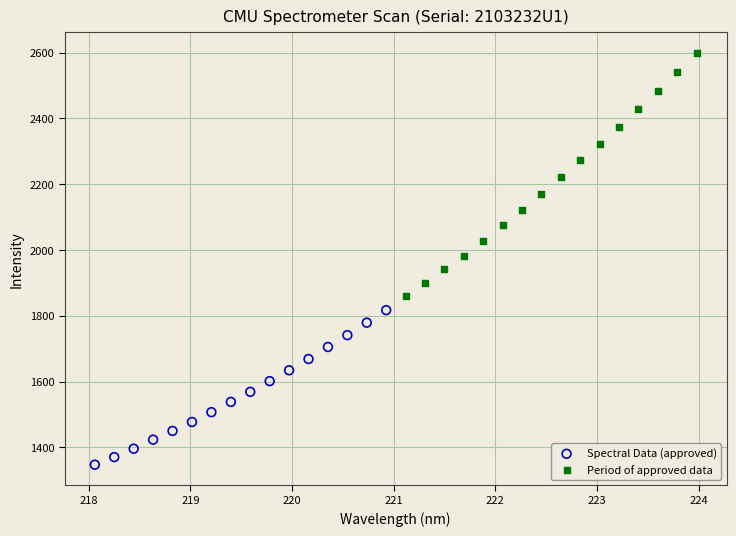

Which series contains the lowest Y value?

Spectral Data (approved)